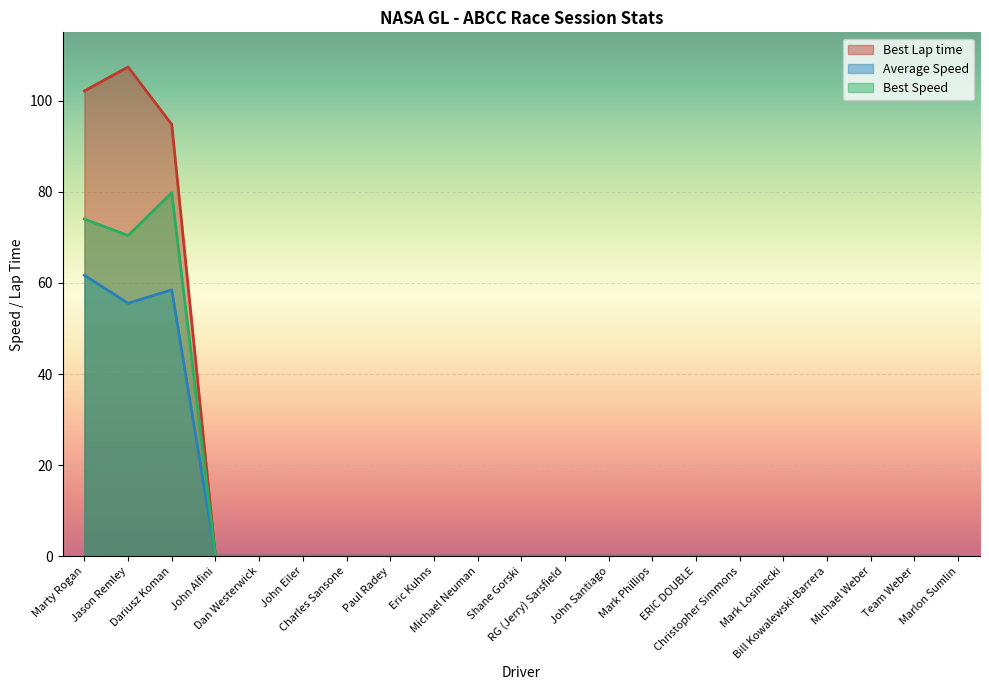

True or false: Best Lap time has a value of 0.0 at Christopher Simmons.

True